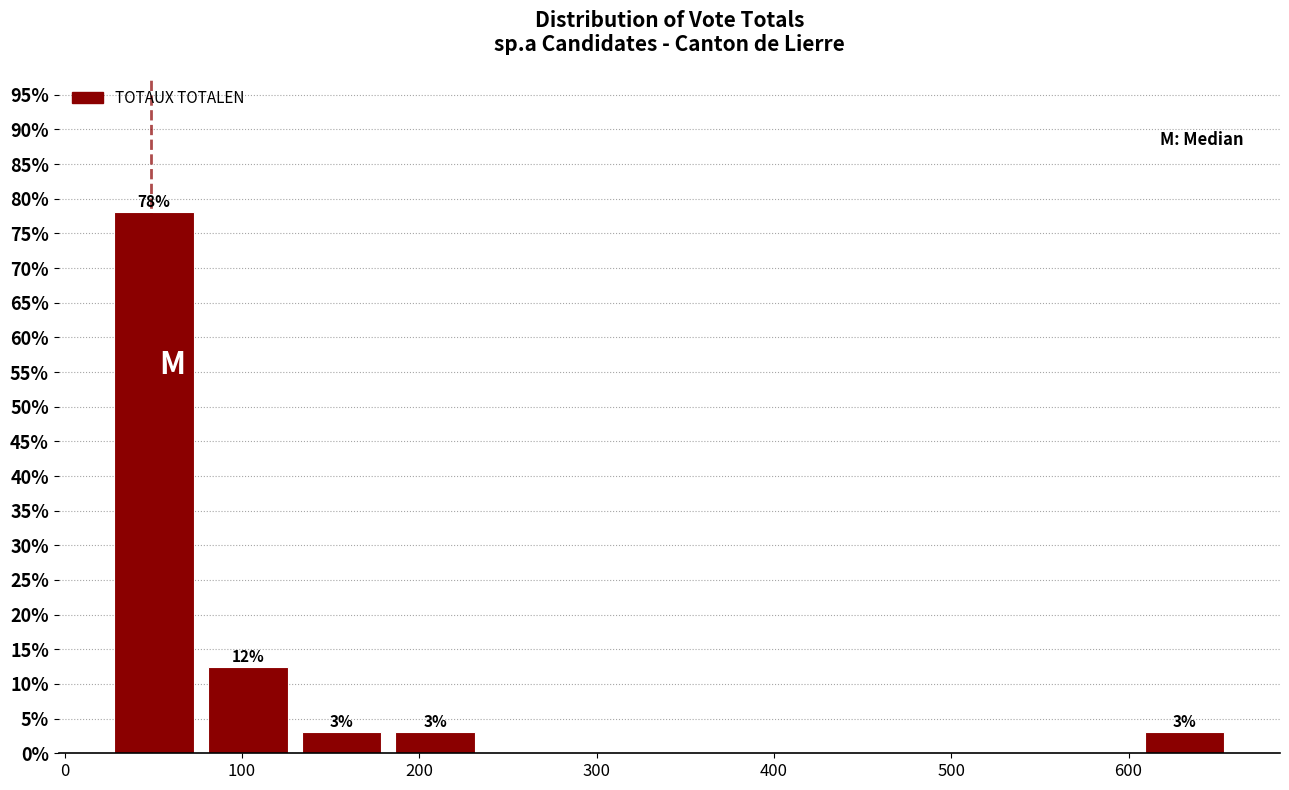

Which range on the x-axis has the tallest bar?

30 to 80